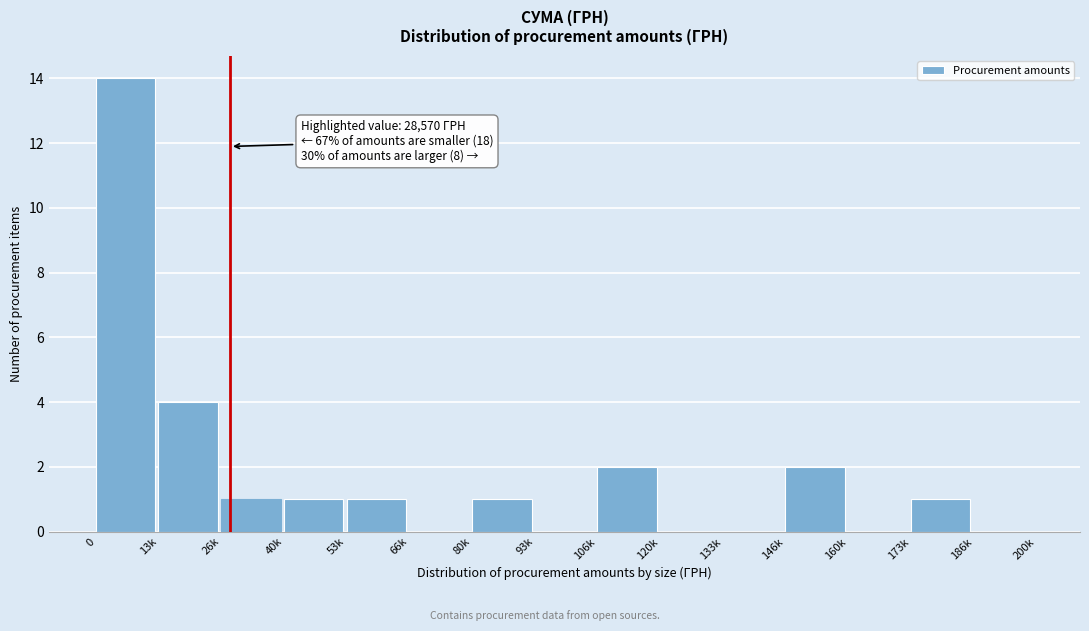

Reading left to right, list all the values displayed in this chart.

0=14	13k=4	26k=1	40k=1	53k=1	66k=0	80k=1	93k=0	106k=2	120k=0	133k=0	146k=2	160k=0	173k=1	186k=0